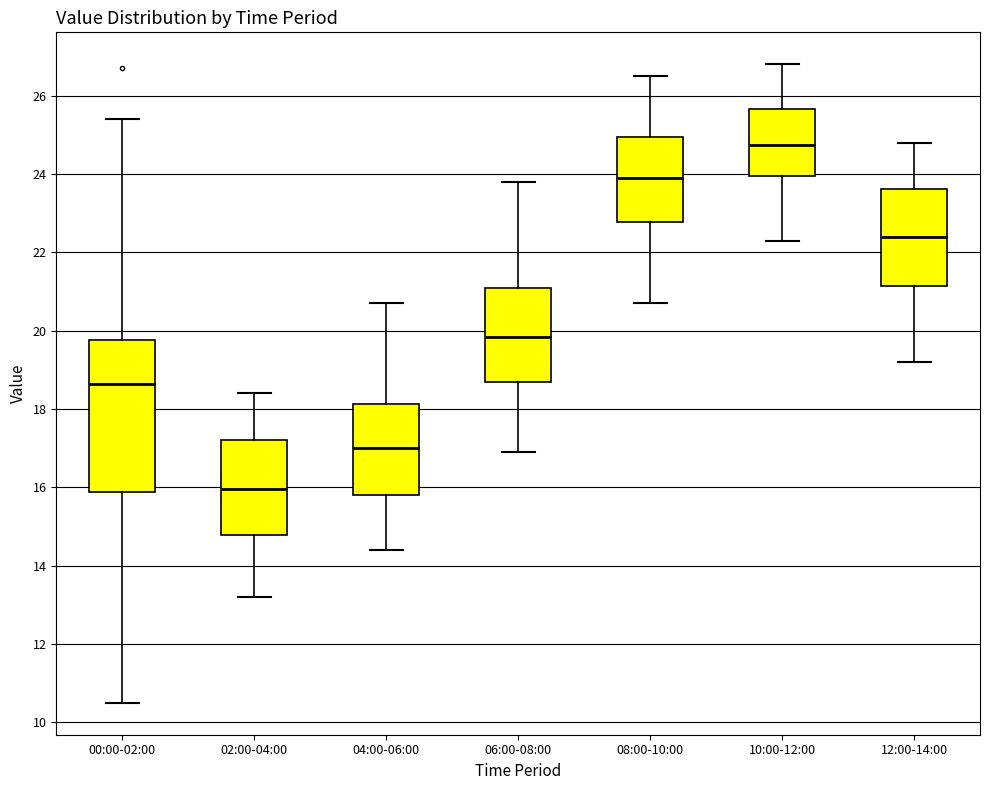

Reading left to right, read every box against the y-axis: the position of its median line, the range the box covers, and the ends of its whiskers. The values are not printed on the chart, so give them approximately, as read against the axis.

00:00-02:00: median 18.6, box 15.8 to 19.8, whiskers 10.6 to 25.4
02:00-04:00: median 16.0, box 14.8 to 17.2, whiskers 13.2 to 18.4
04:00-06:00: median 17.0, box 15.8 to 18.2, whiskers 14.4 to 20.8
06:00-08:00: median 19.8, box 18.8 to 21.2, whiskers 17.0 to 23.8
08:00-10:00: median 24.0, box 22.8 to 25.0, whiskers 20.8 to 26.6
10:00-12:00: median 24.8, box 24.0 to 25.6, whiskers 22.4 to 26.8
12:00-14:00: median 22.4, box 21.2 to 23.6, whiskers 19.2 to 24.8